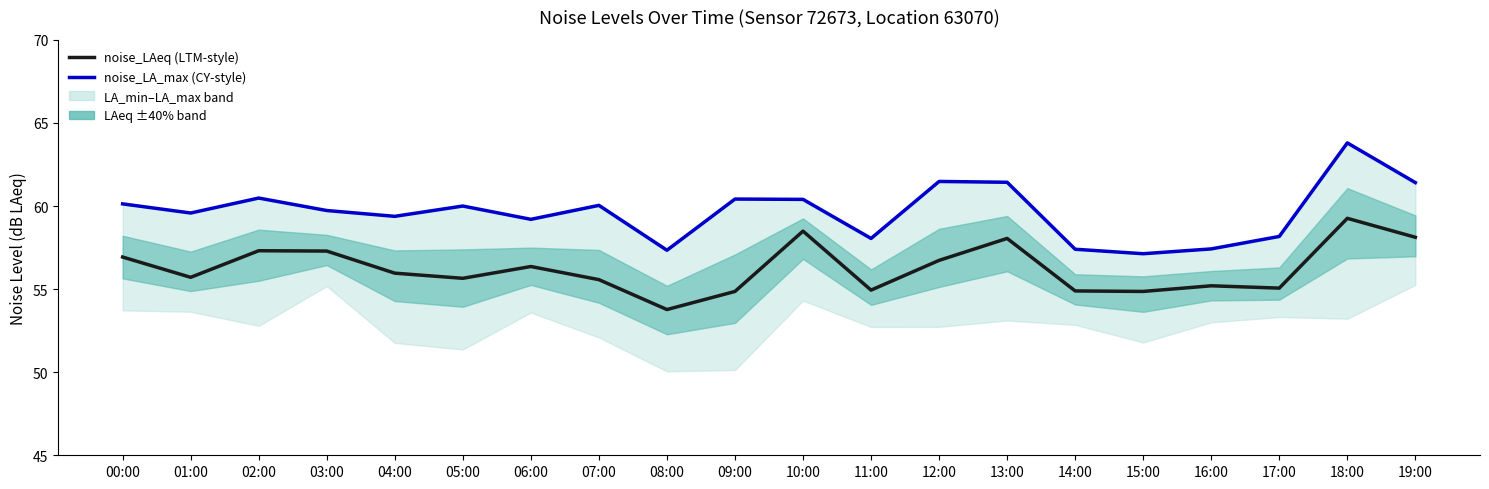

What is the sum of the noise_LA_max values at 18:00 and 05:00?

123.8